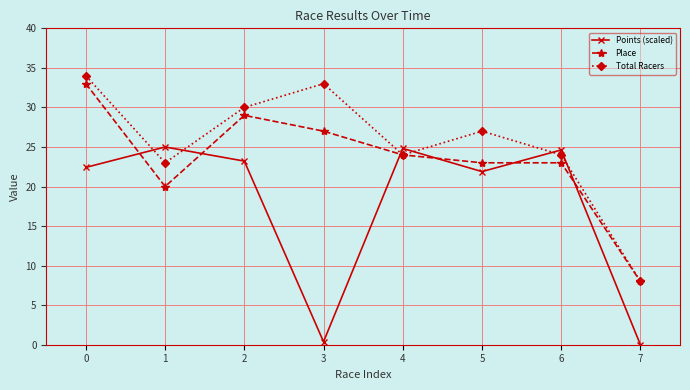

Rank the series by their average value, from highest to lowest.

Total Racers, Place, Points (scaled)